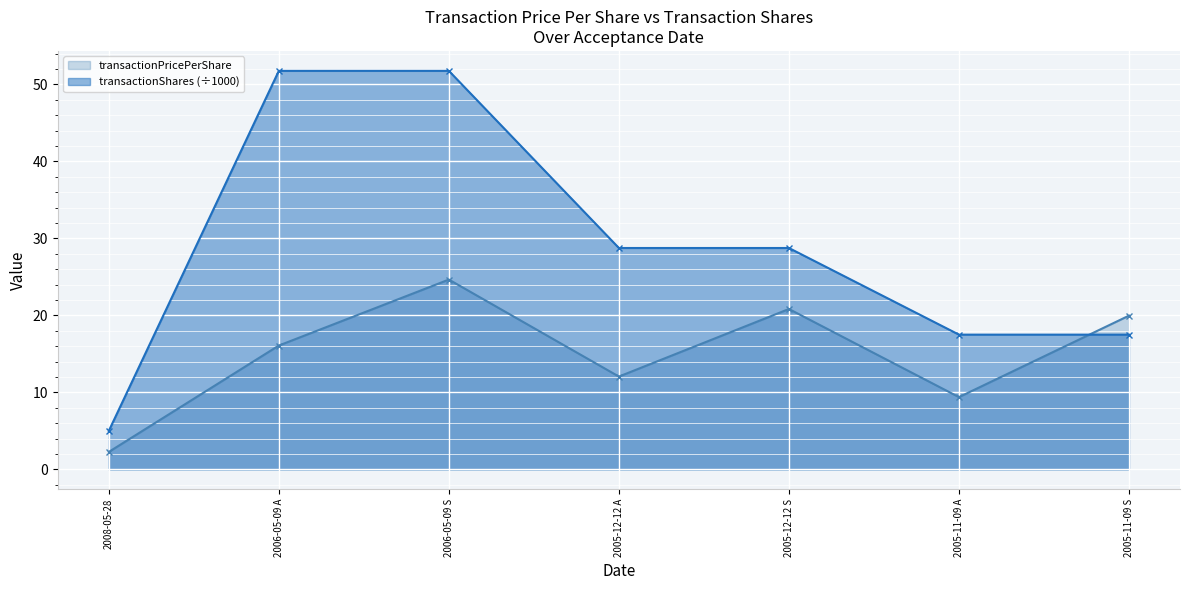

The value of transactionPricePerShare at 2005-12-12 S is 7.6. True or false?

False